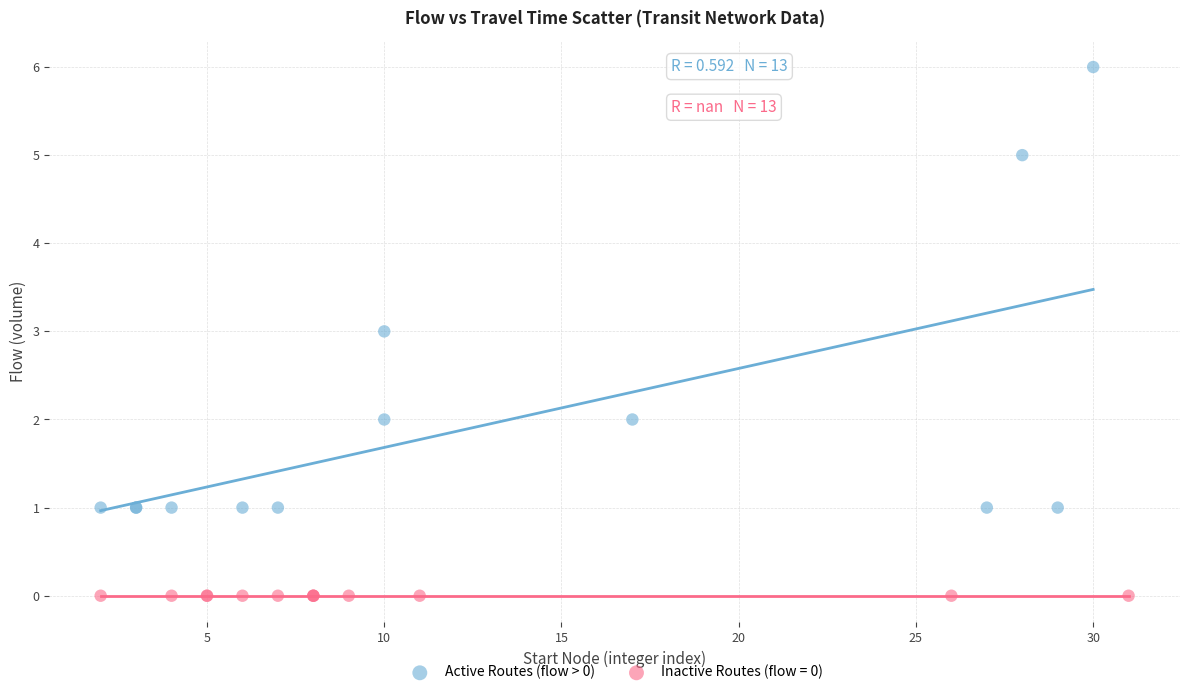

Which series contains the lowest Y value?

Inactive Routes (flow = 0)